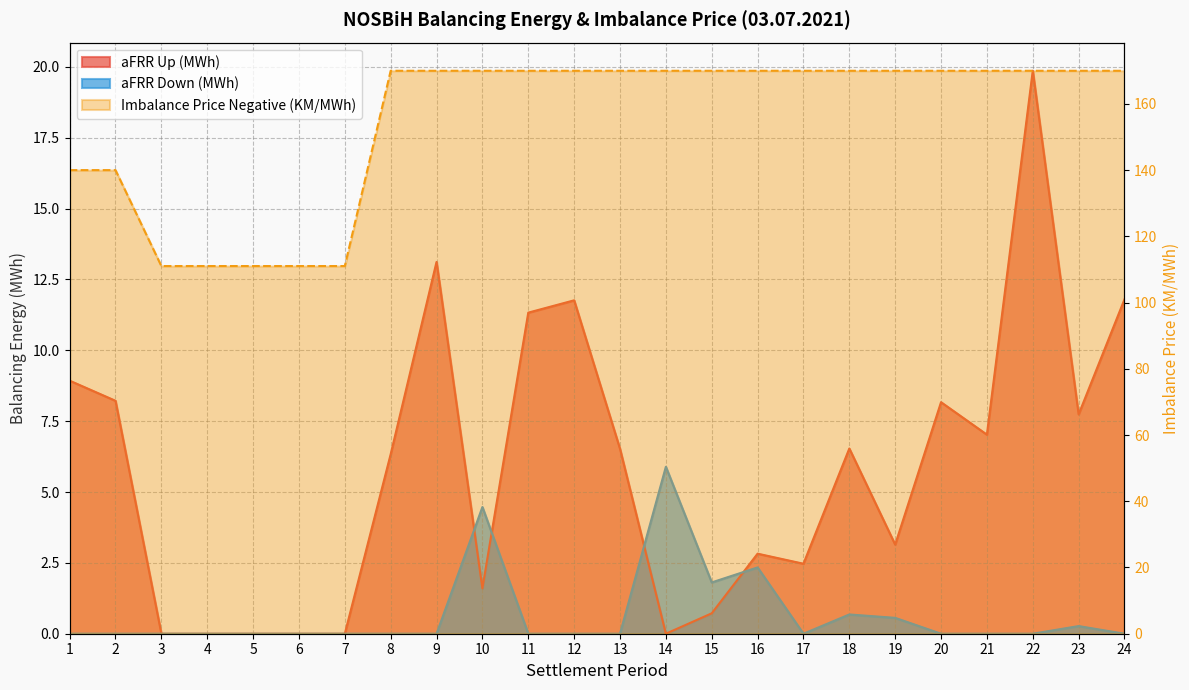

True or false: aFRR Up (MWh) has more than 1 points higher than both neighbors.

True